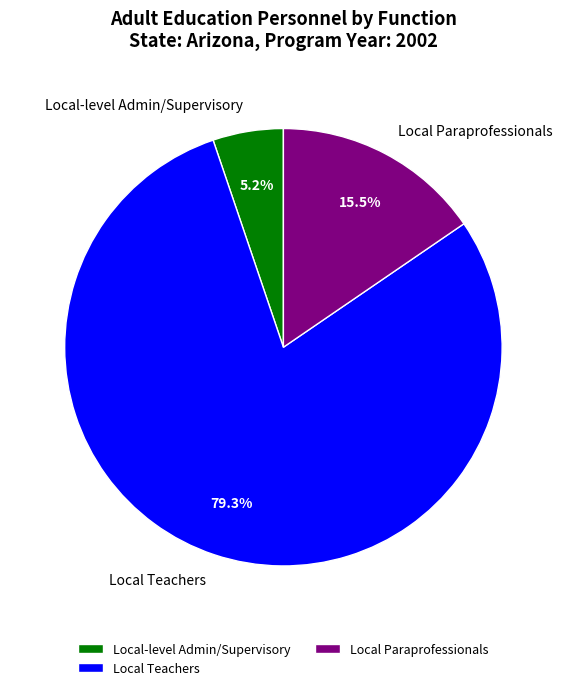

Is there any slice that represents more than half of the pie?

Yes